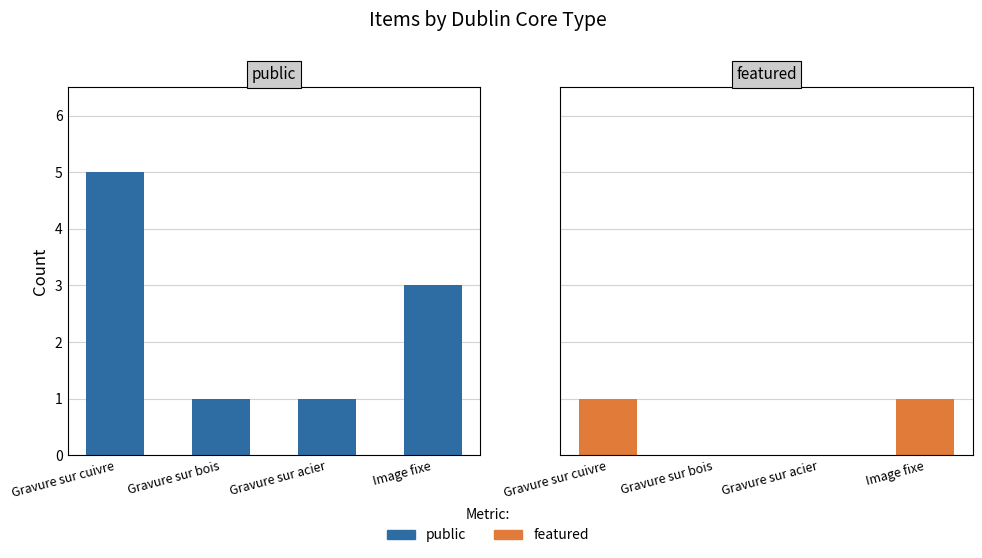

List the labels in order of public value, smallest first.

Gravure sur bois, Gravure sur acier, Image fixe, Gravure sur cuivre